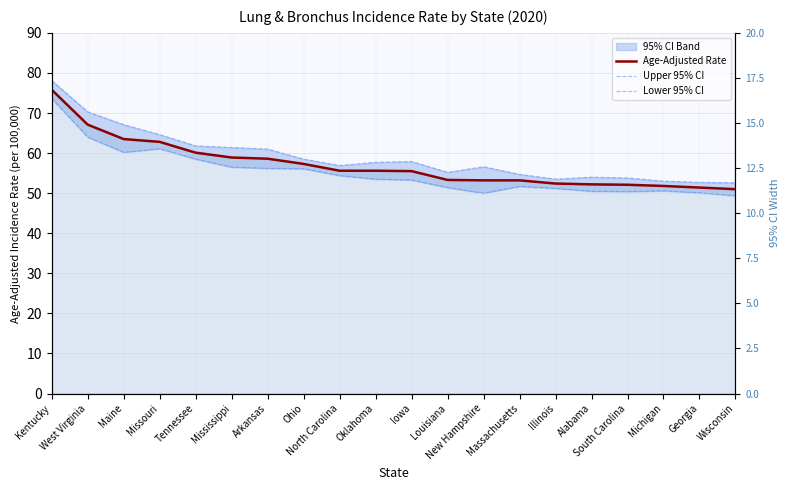

Reading left to right, list all the values displayed in this chart.

Age-Adjusted Rate: Kentucky=75.8	West Virginia=67.1	Maine=63.5	Missouri=62.8	Tennessee=60.1	Mississippi=58.9	Arkansas=58.6	Ohio=57.3	North Carolina=55.6	Oklahoma=55.6	Iowa=55.5	Louisiana=53.3	New Hampshire=53.2	Massachusetts=53.2	Illinois=52.4	Alabama=52.2	South Carolina=52.1	Michigan=51.8	Georgia=51.4	Wisconsin=51.0
Upper 95% CI: Kentucky=78.1	West Virginia=70.3	Maine=67.1	Missouri=64.6	Tennessee=61.8	Mississippi=61.4	Arkansas=61.0	Ohio=58.5	North Carolina=56.9	Oklahoma=57.7	Iowa=57.9	Louisiana=55.2	New Hampshire=56.6	Massachusetts=54.7	Illinois=53.5	Alabama=54.0	South Carolina=53.8	Michigan=53.0	Georgia=52.7	Wisconsin=52.6
Lower 95% CI: Kentucky=73.6	West Virginia=64.0	Maine=60.2	Missouri=61.1	Tennessee=58.5	Mississippi=56.5	Arkansas=56.2	Ohio=56.1	North Carolina=54.4	Oklahoma=53.5	Iowa=53.3	Louisiana=51.4	New Hampshire=50.0	Massachusetts=51.7	Illinois=51.2	Alabama=50.5	South Carolina=50.4	Michigan=50.6	Georgia=50.1	Wisconsin=49.4